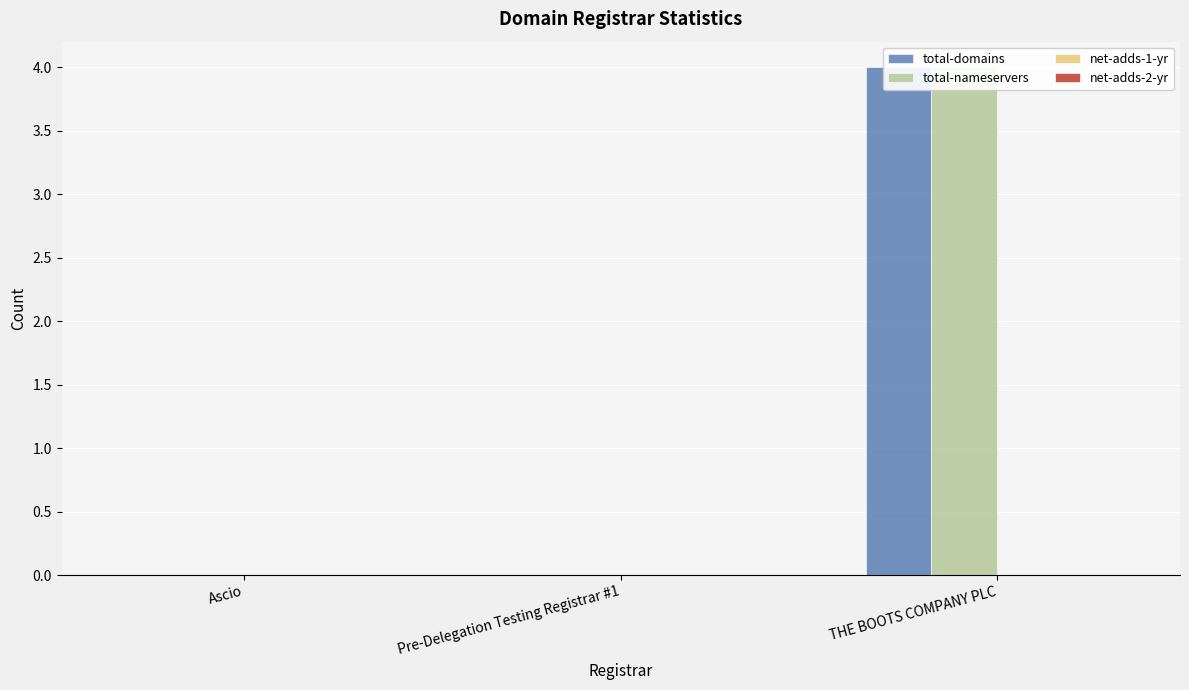

How many groups of bars are there?

3